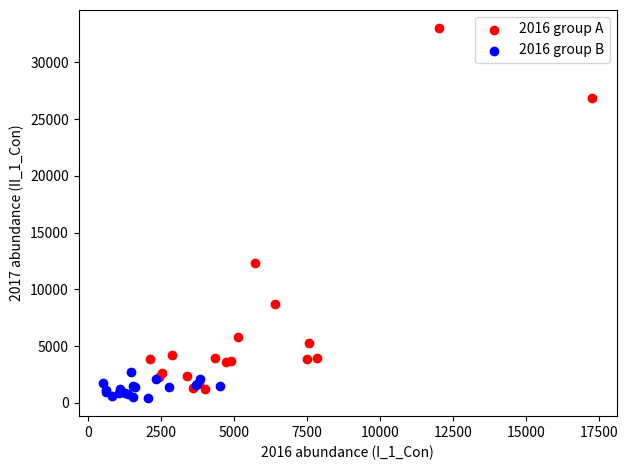

Which series reaches the maximum Y coordinate?

2016 group A